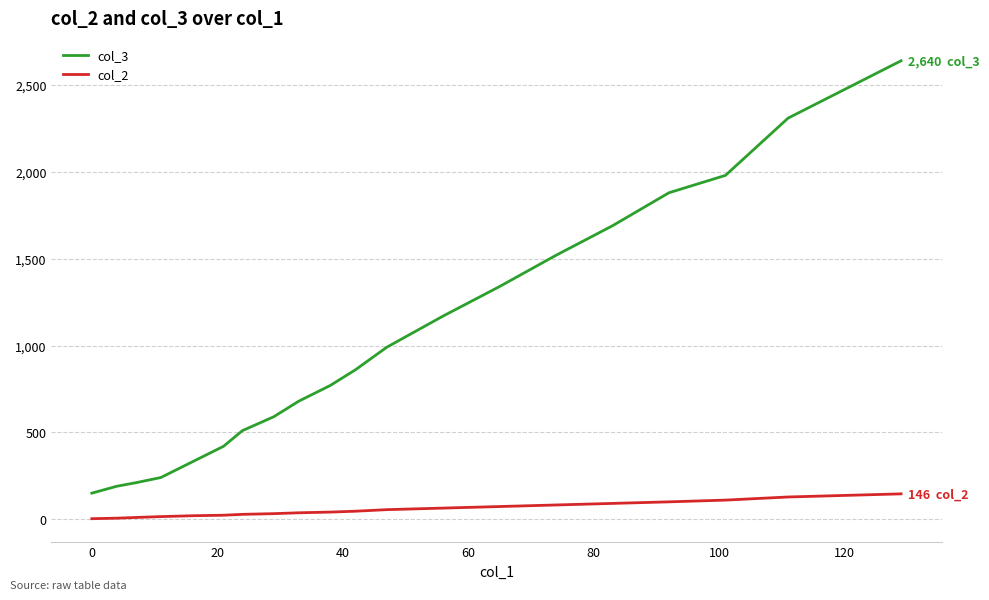

Which series has the largest total across all categories?

col_3